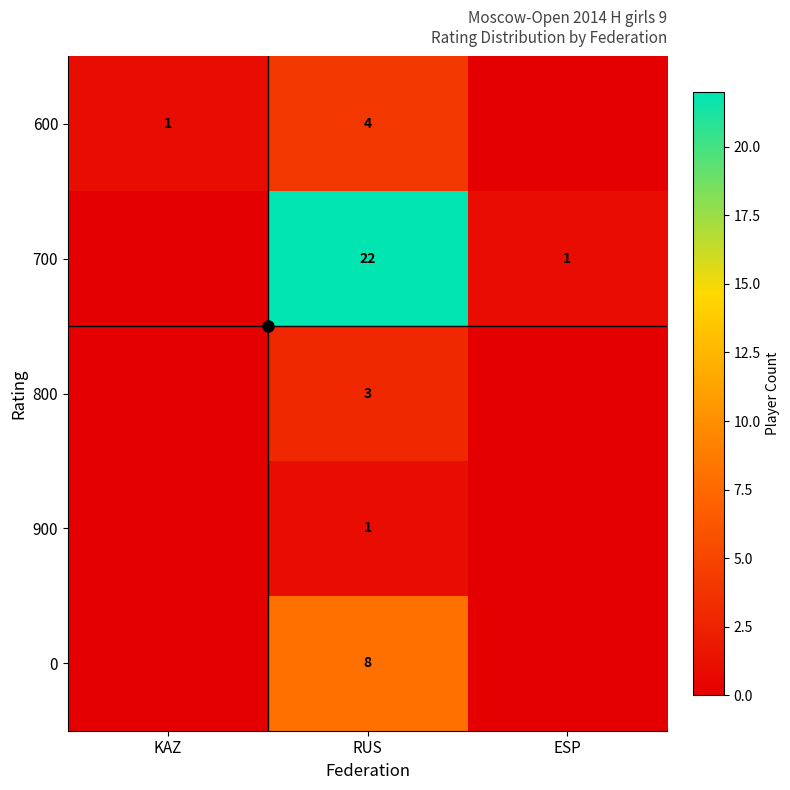

What is the total value across all series at RUS?

38